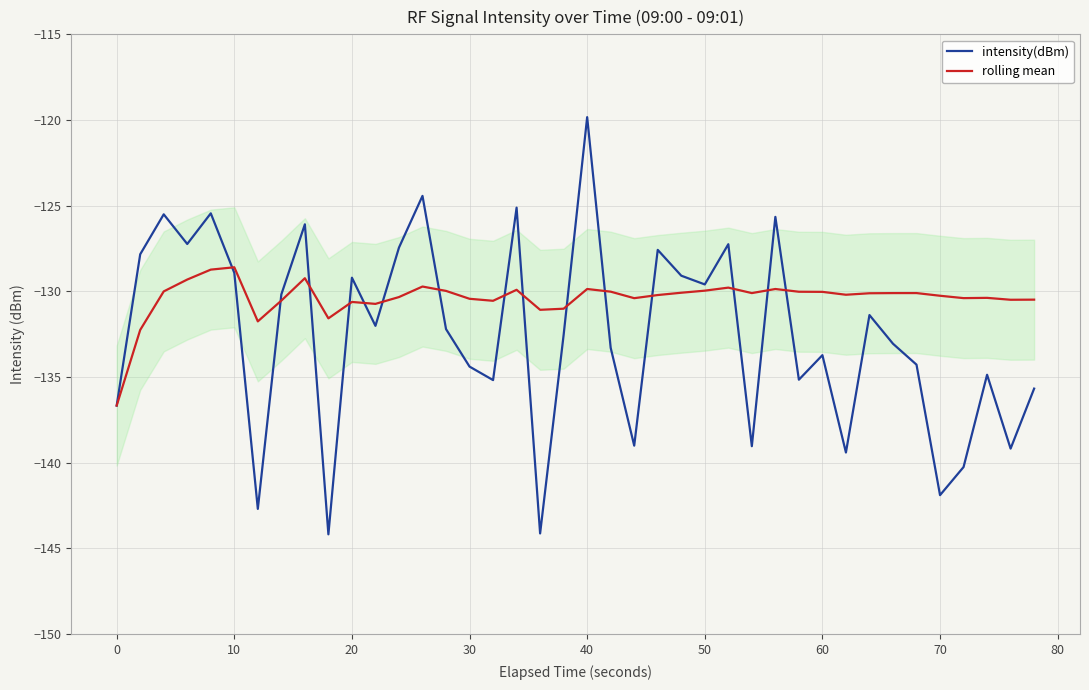

Which series has the widest spread of values?

intensity(dBm)